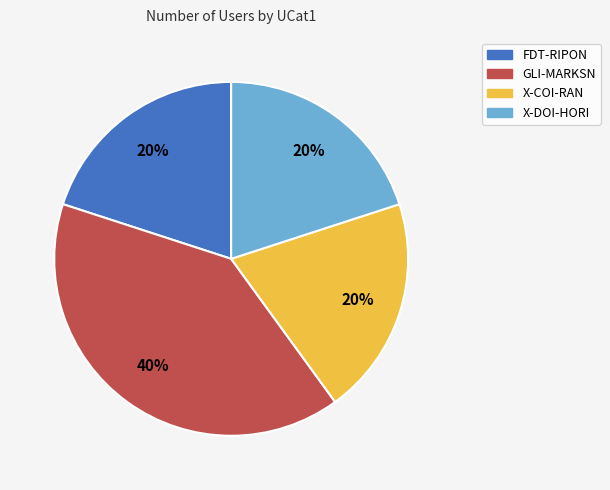

Approximately how many times larger is the value at FDT-RIPON compared to X-COI-RAN?

1.0